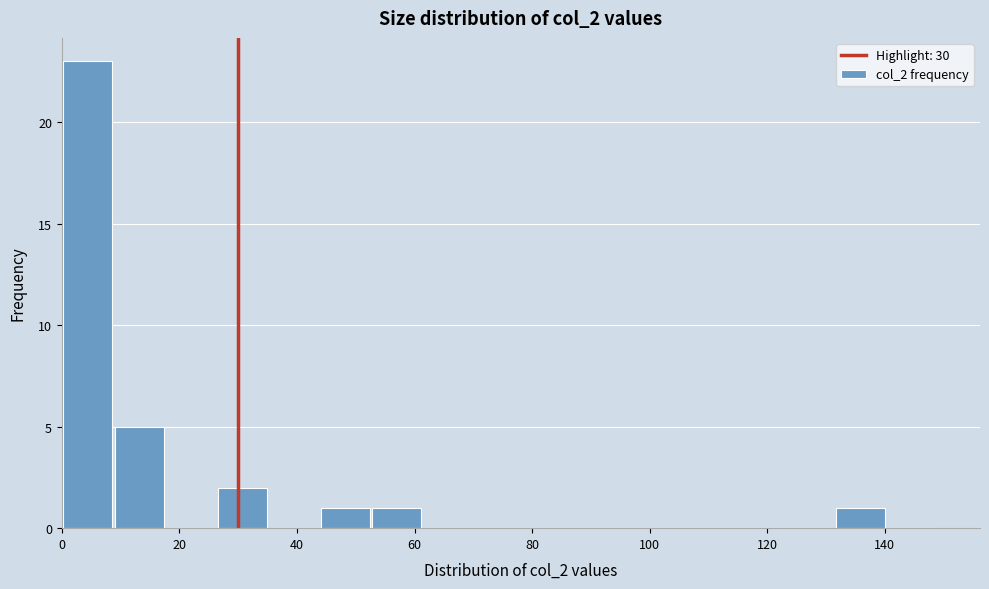

How tall is the bar that spans 0 to 8 on the x-axis? Neither the bar edges nor the heights are printed on the chart, so give them approximately, as read against the axes.

23